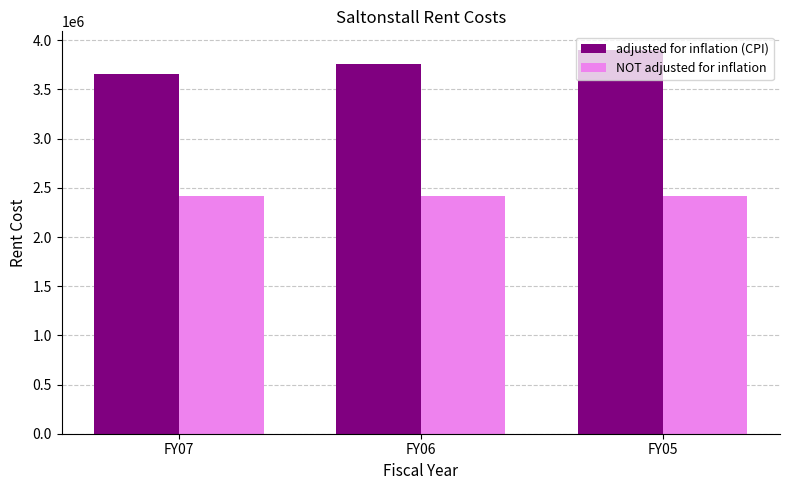

At which category is the sum across all series the highest?

FY05